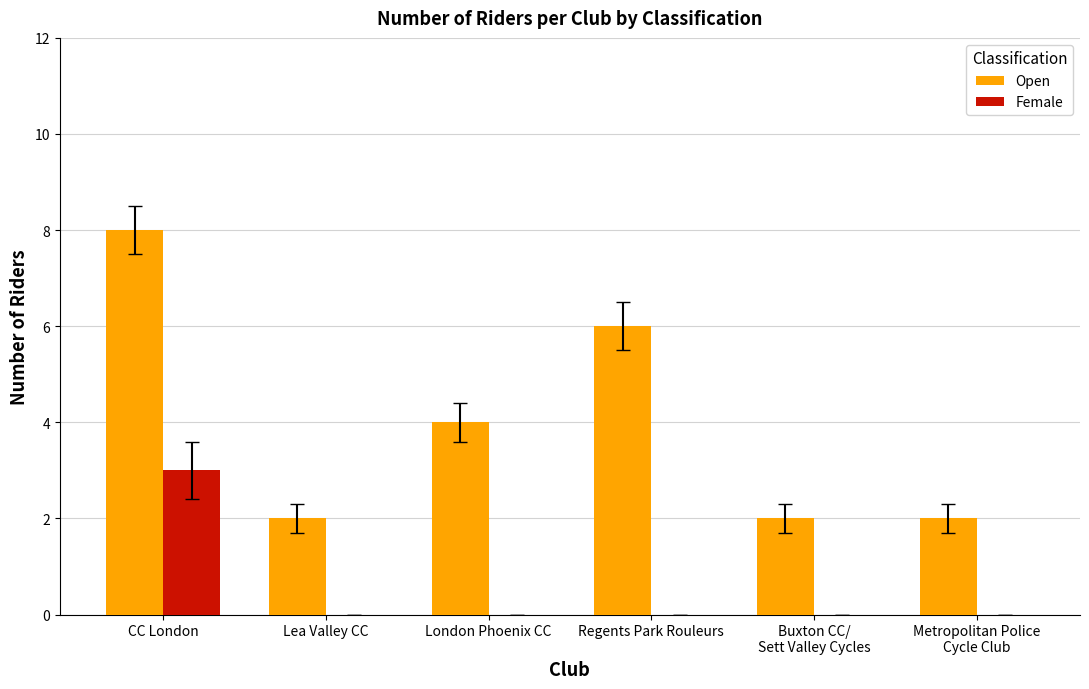

True or false: Open has a value of 2 at Lea Valley CC.

True